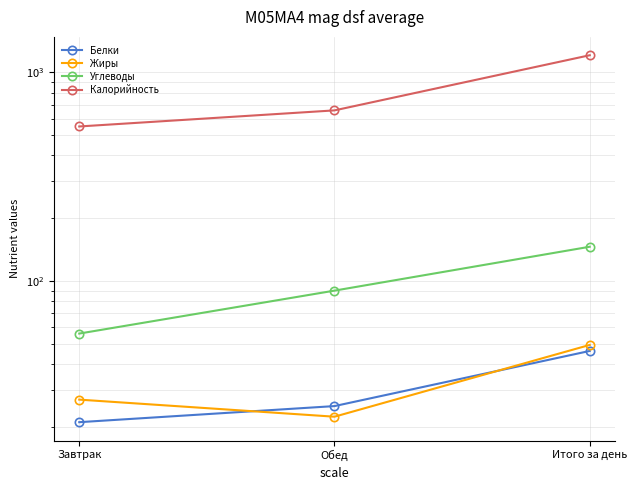

What is the label of the 2nd point from the right?

Обед